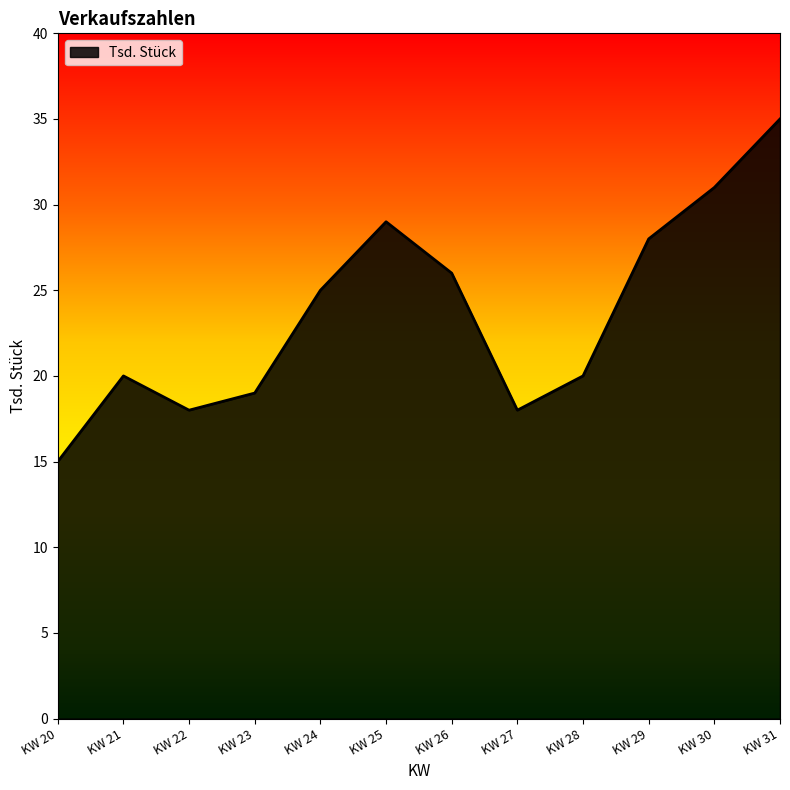

At which category does the chart reach its peak across all series?

KW 31